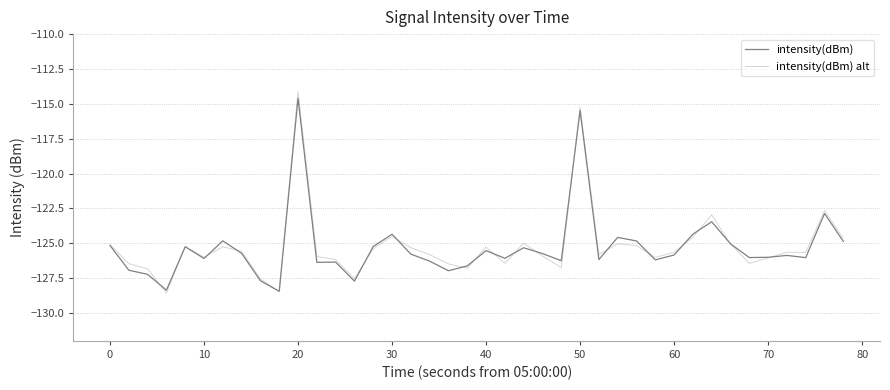

After their last crossing, which series has the higher values: intensity(dBm) alt or intensity(dBm)?

intensity(dBm) alt